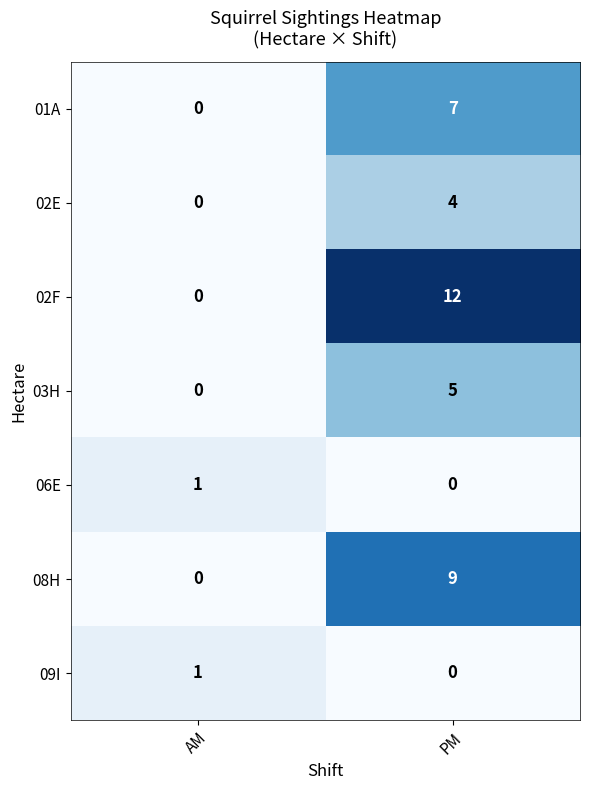

Reading left to right, list all the values displayed in this chart.

01A: AM=0	PM=7
02E: AM=0	PM=4
02F: AM=0	PM=12
03H: AM=0	PM=5
06E: AM=1	PM=0
08H: AM=0	PM=9
09I: AM=1	PM=0